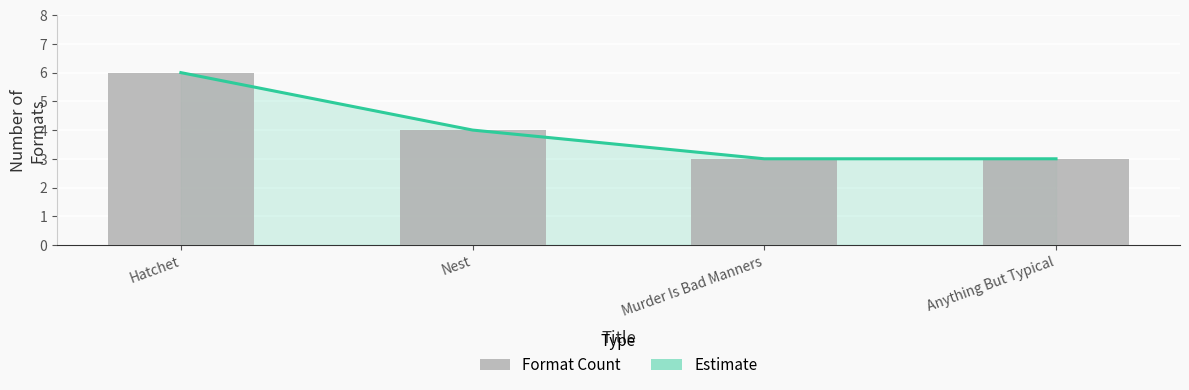

The Number of Formats series shows 5 at Anything But Typical. True or false?

False